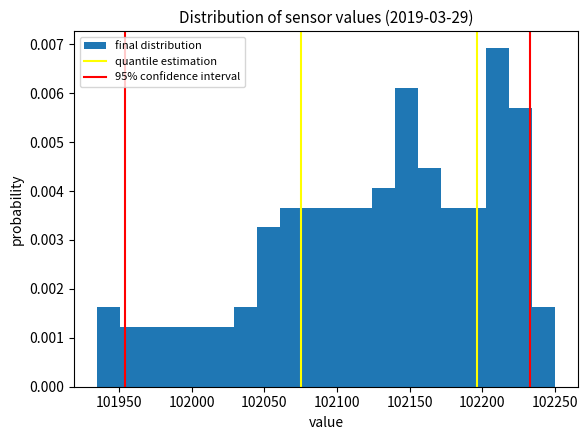

Around what value on the x-axis is the tallest bar? Give the approximate position of its centre, as read against the axis.

102210